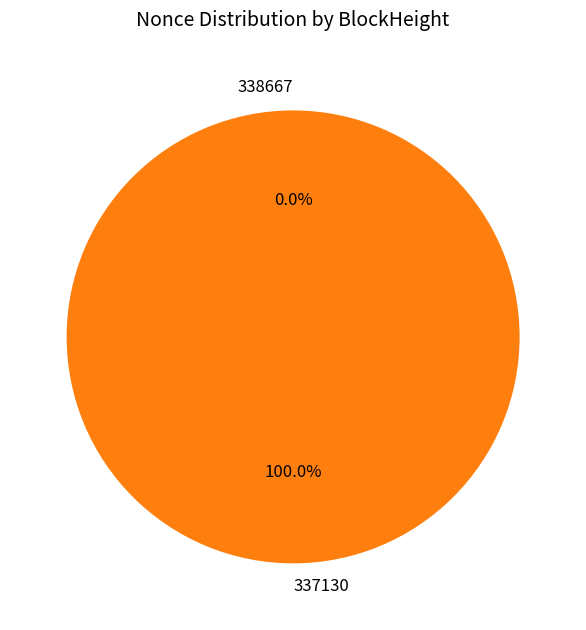

Which category has the biggest portion of the pie?

337130